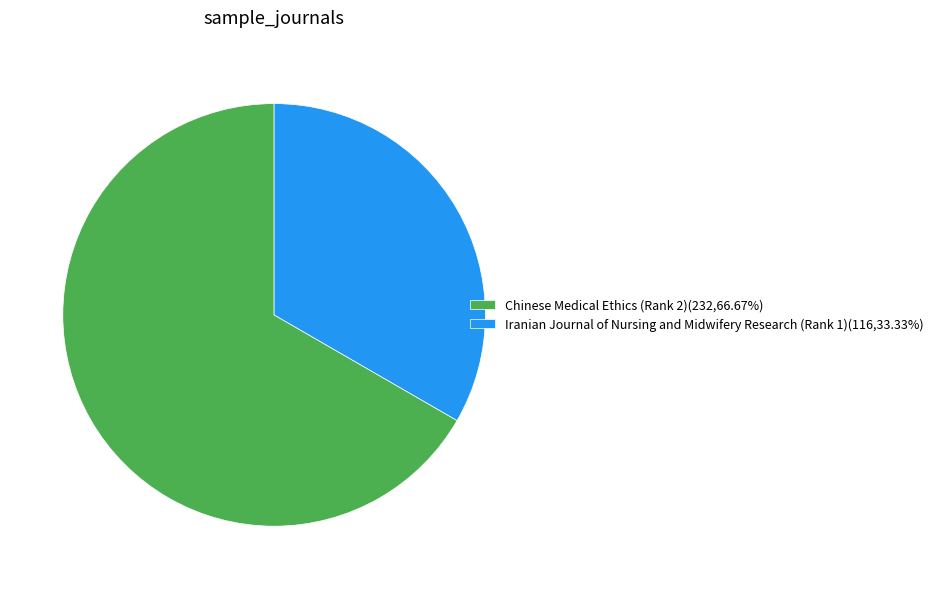

Which category has the biggest portion of the pie?

Chinese Medical Ethics (Rank 2)